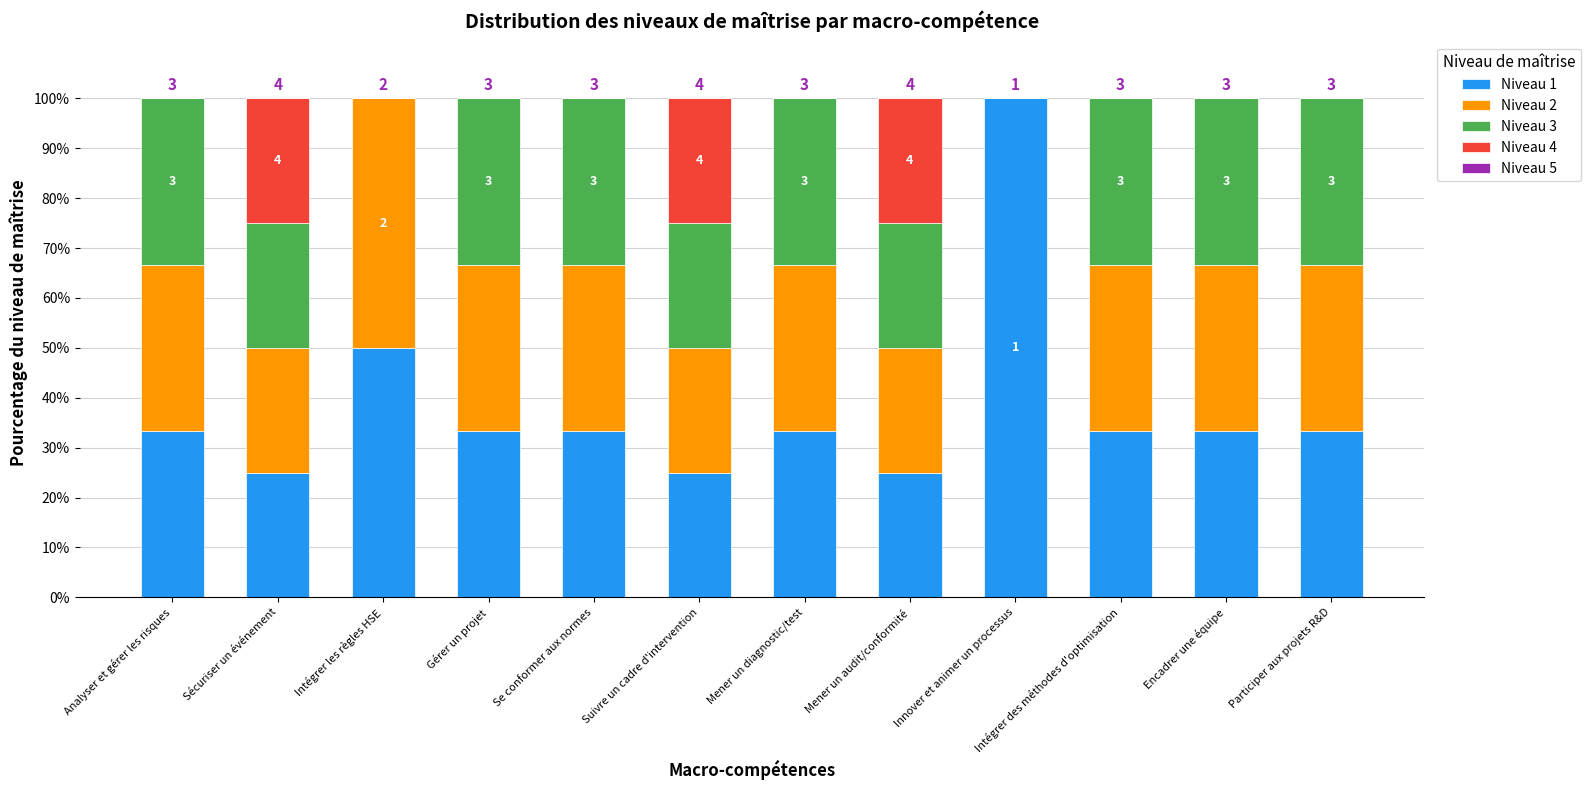

Are the bars grouped side by side (vs. stacked)?

No